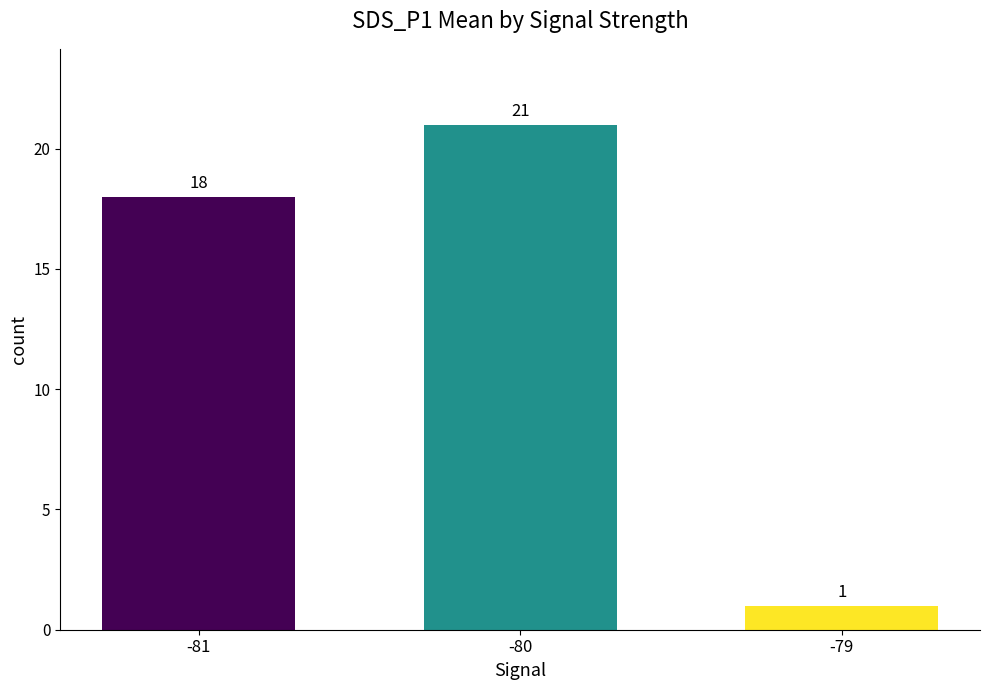

List the labels in order of value, smallest first.

-79, -81, -80